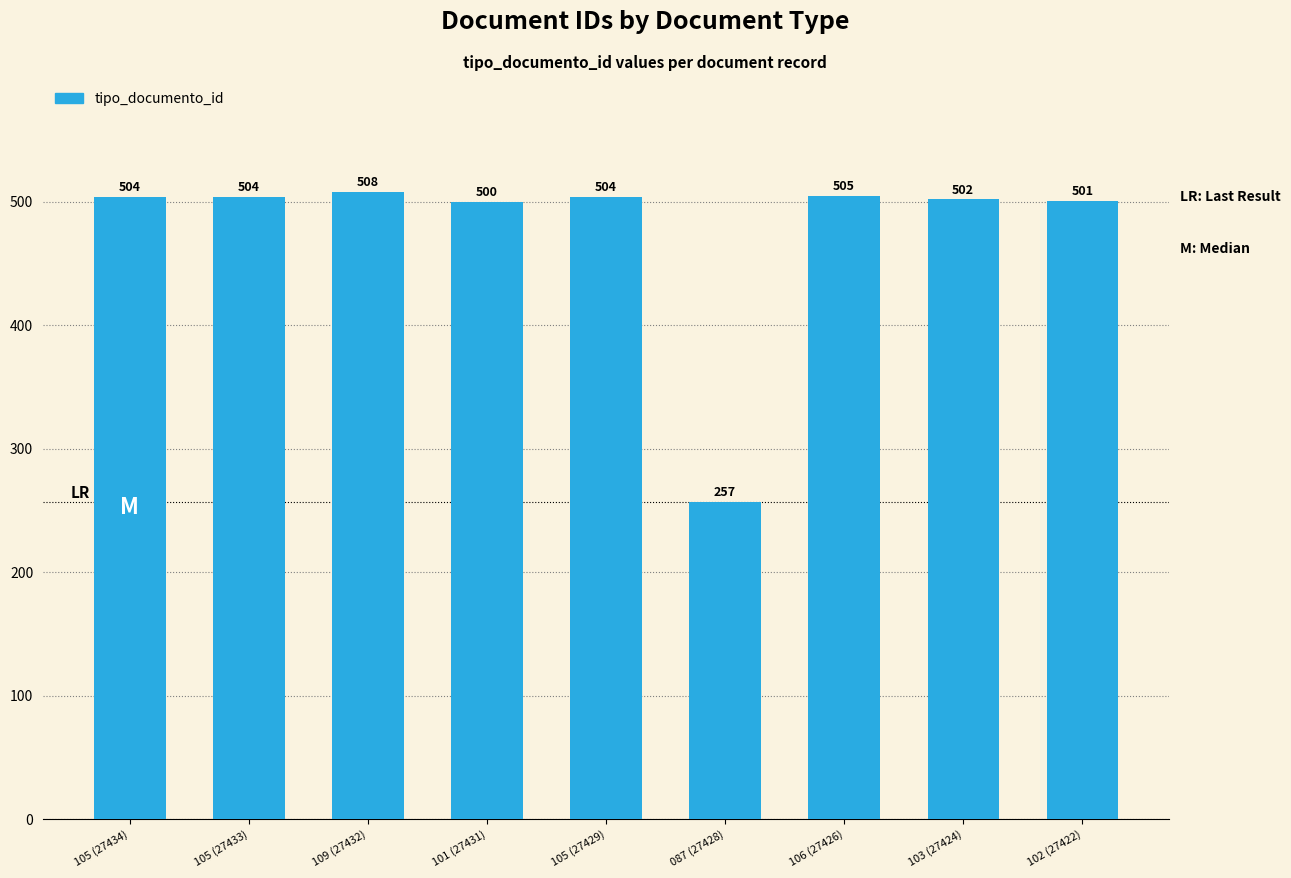

What value does the data have at 109 (27432), to the nearest 50?

500